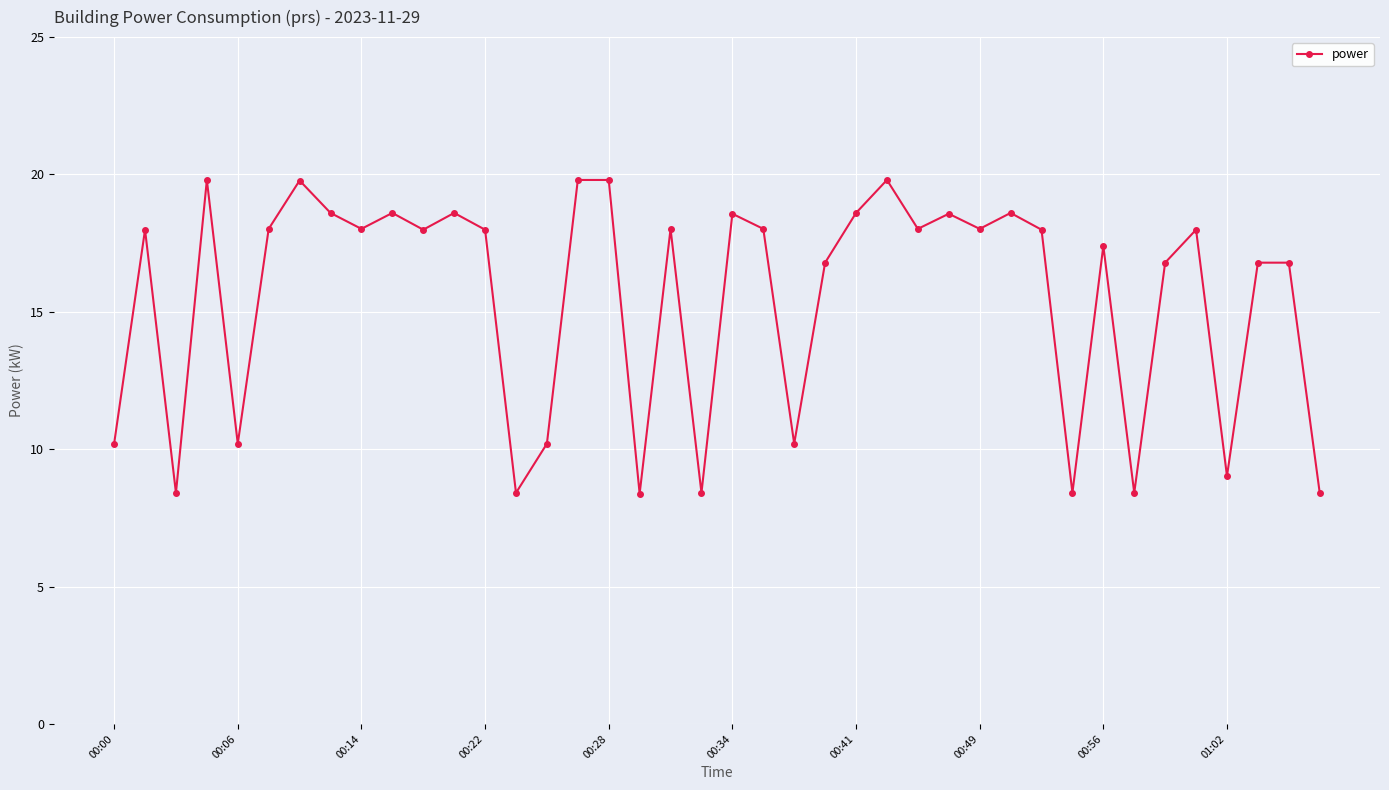

What is the value of the 39th point from the left?

16.8